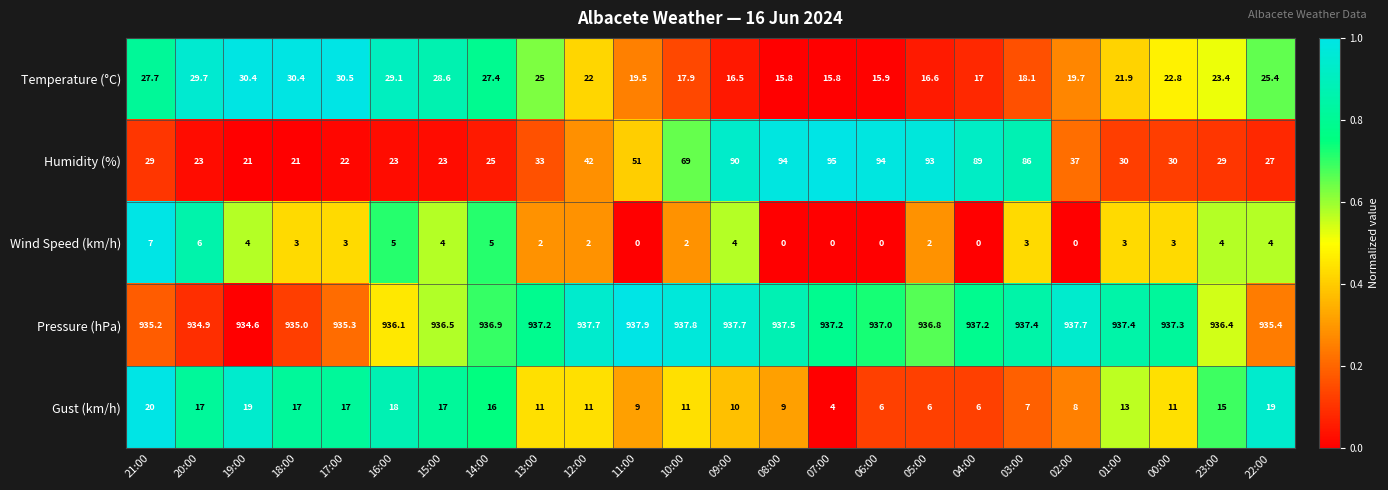

What is the total value across all series at 05:00?

1054.4